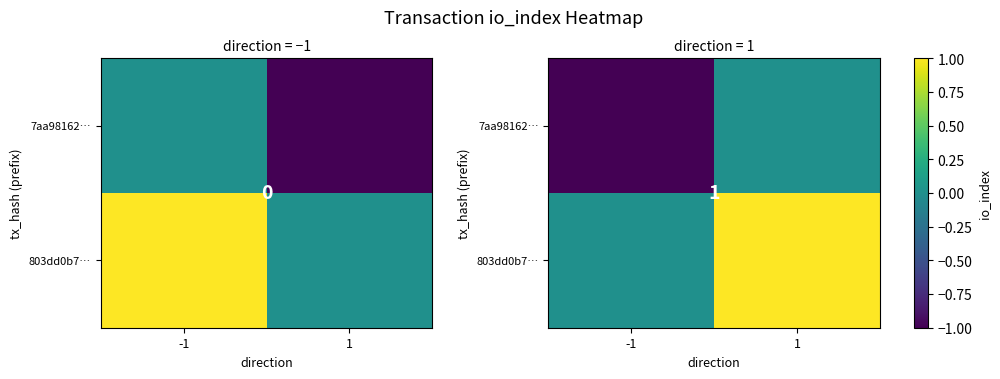

What is the difference between the maximum and minimum values in the 7aa98162… series?

1